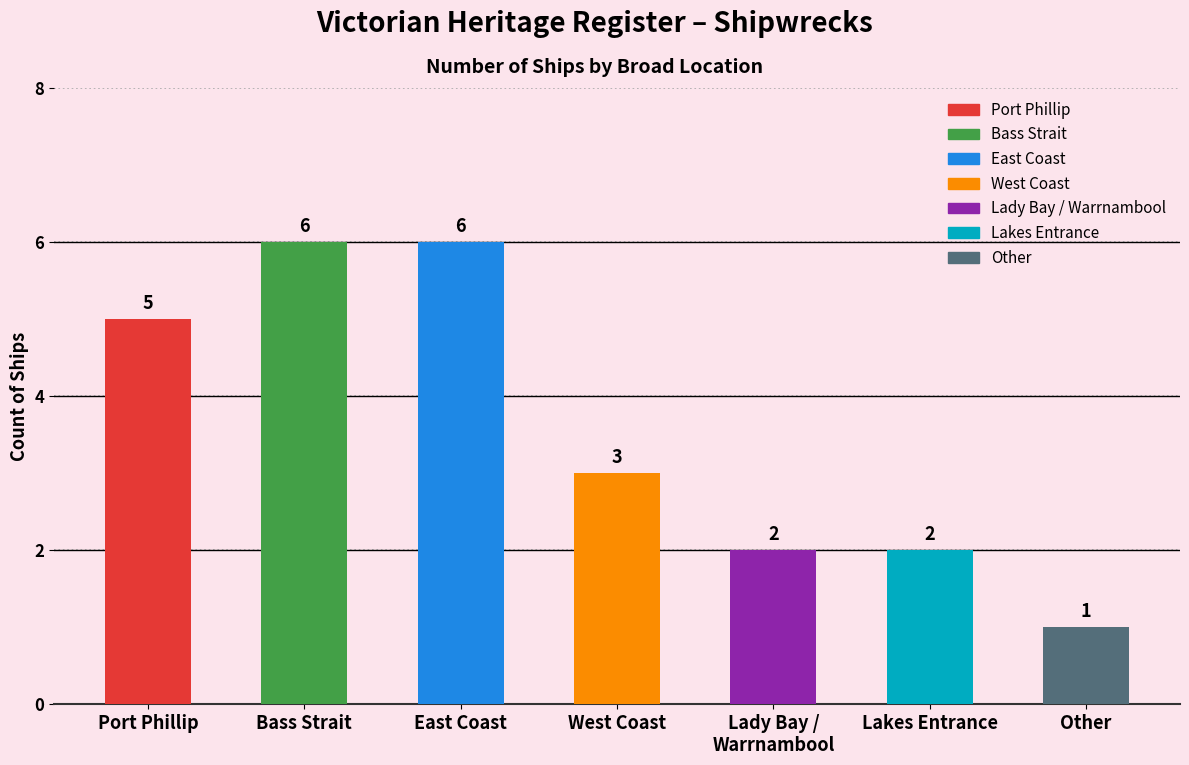

What is the greatest value displayed?

6